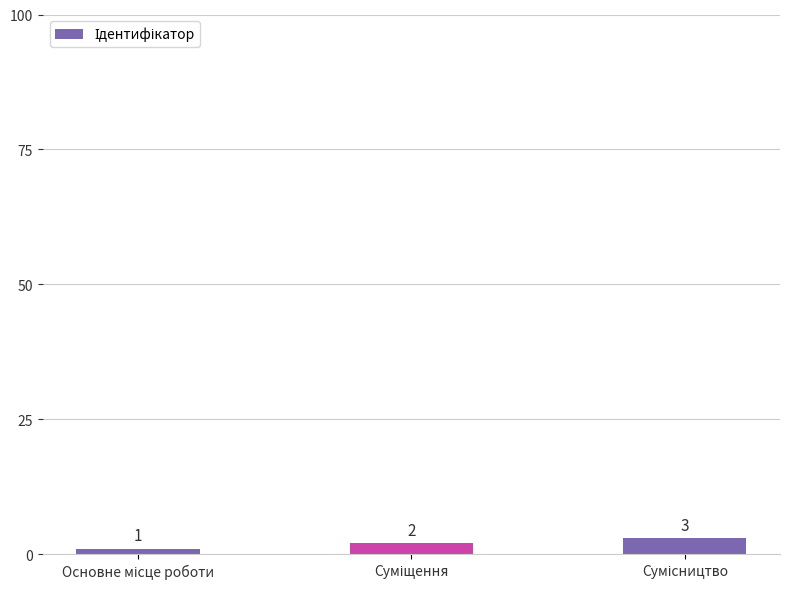

How many values are between 1 and 3?

3